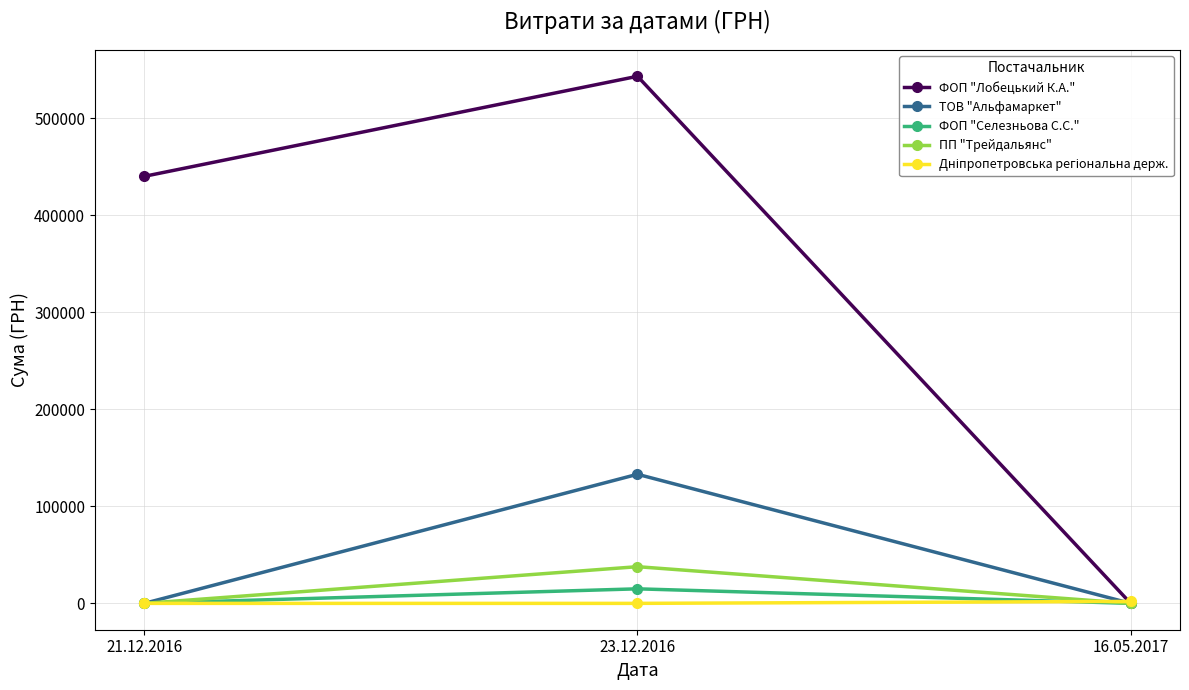

What is the label of the 1st point from the left?

21.12.2016